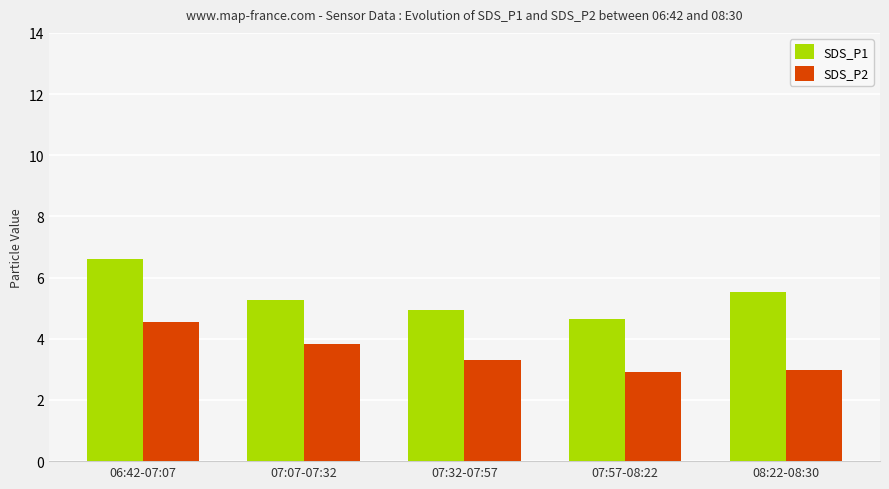

The SDS_P1 series shows 4.9 at 07:32-07:57. True or false?

True